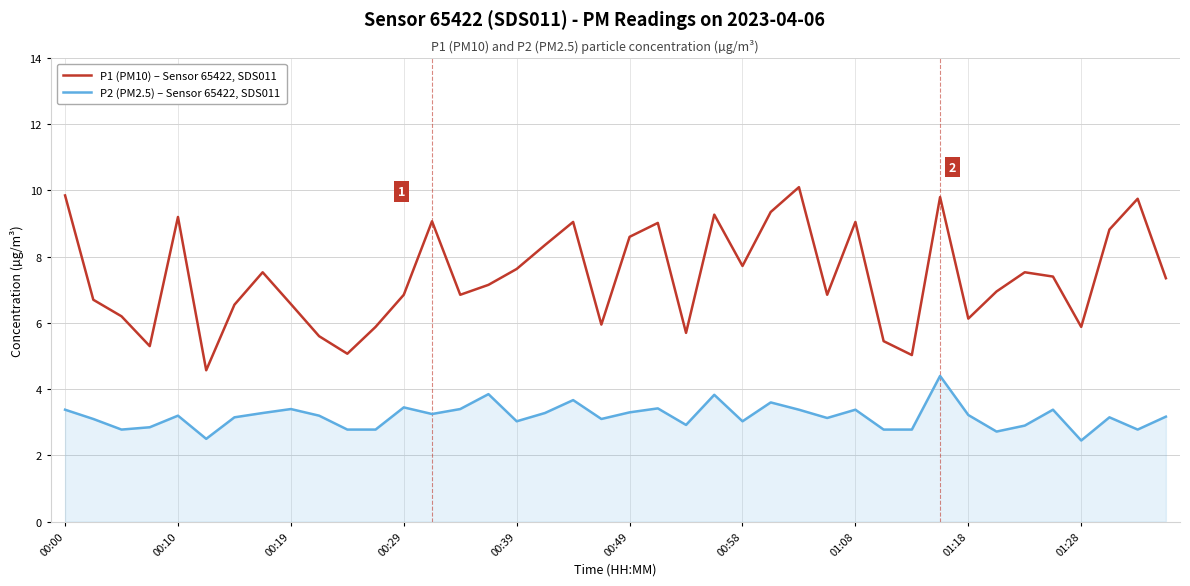

What is the sum of all P2 (PM2.5) – Sensor 65422, SDS011 values?

127.2